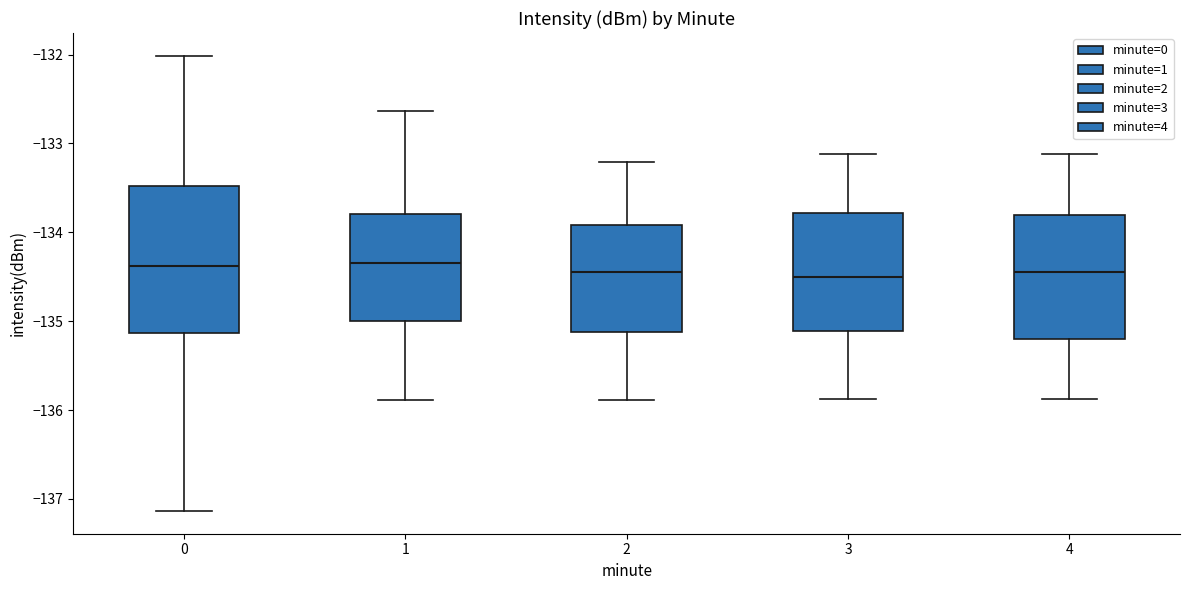

Which box is the tallest, from its lower edge to its upper edge?

0